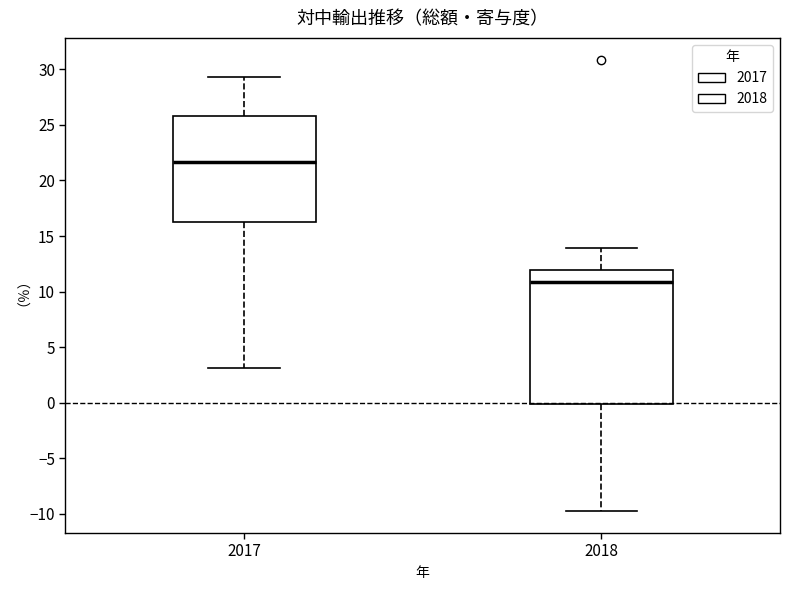

Which box is the tallest, from its lower edge to its upper edge?

2018